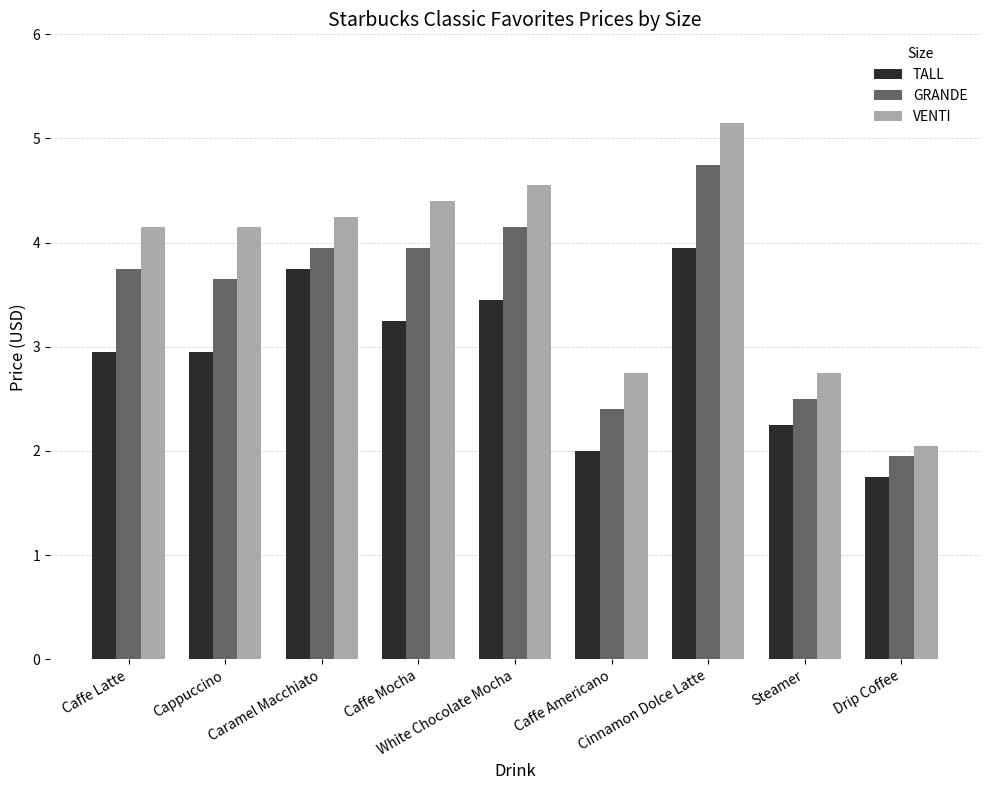

Is the value of GRANDE at Caffe Americano greater than the value of TALL at Caffe Americano?

Yes